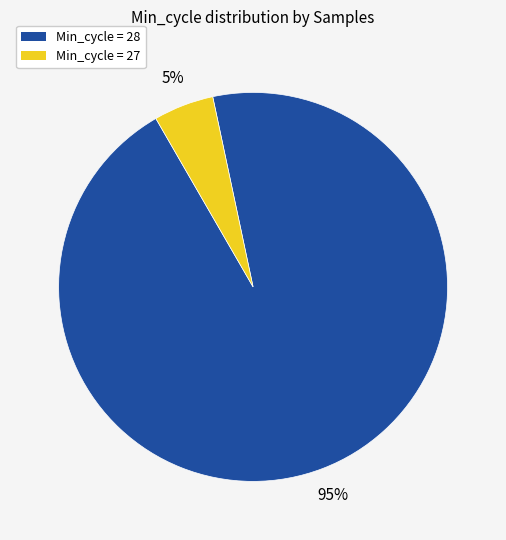

To the nearest percent, what is the average slice percentage?

50%